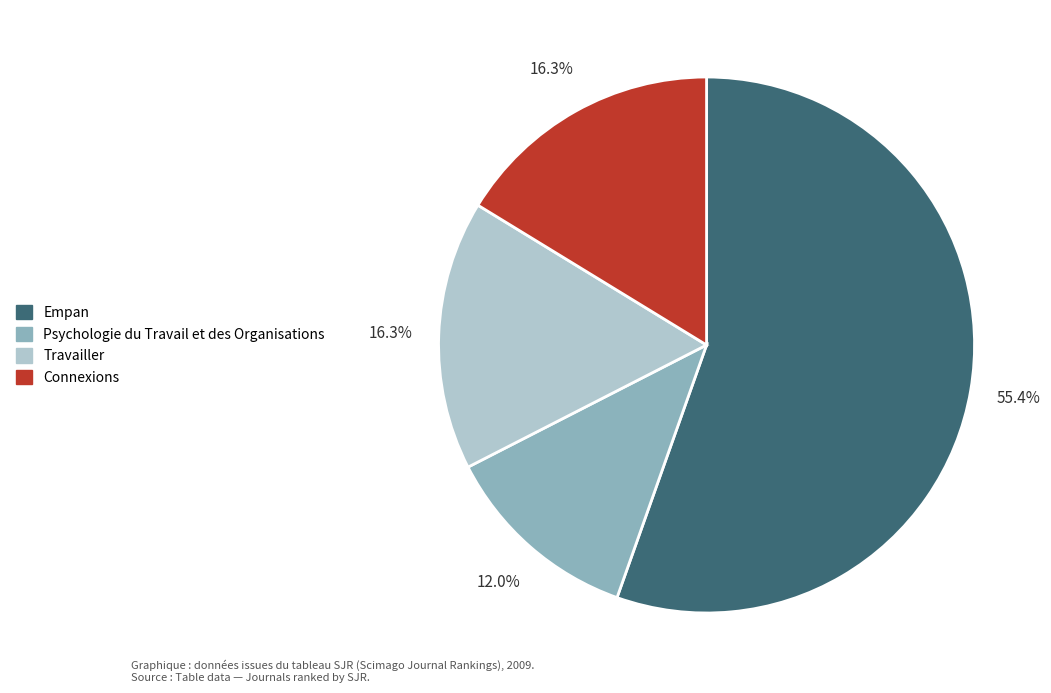

What is the largest slice in the pie chart?

Empan